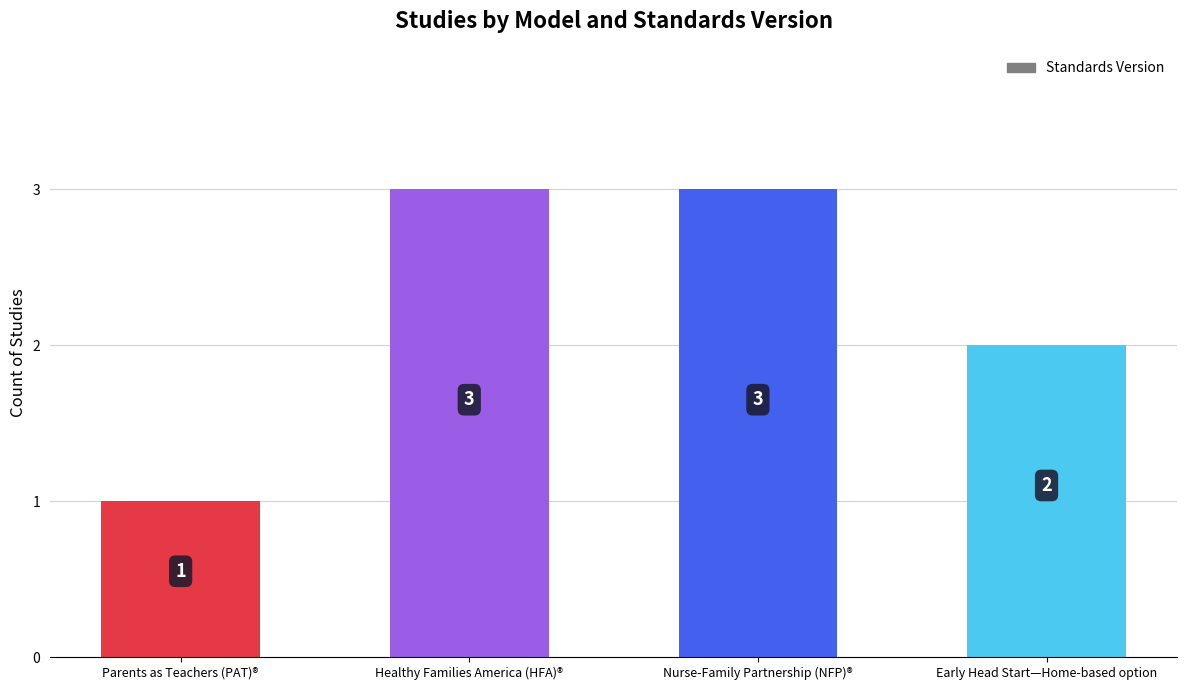

Between Early Head Start—Home-based option and Parents as Teachers (PAT)®, which is larger?

Early Head Start—Home-based option